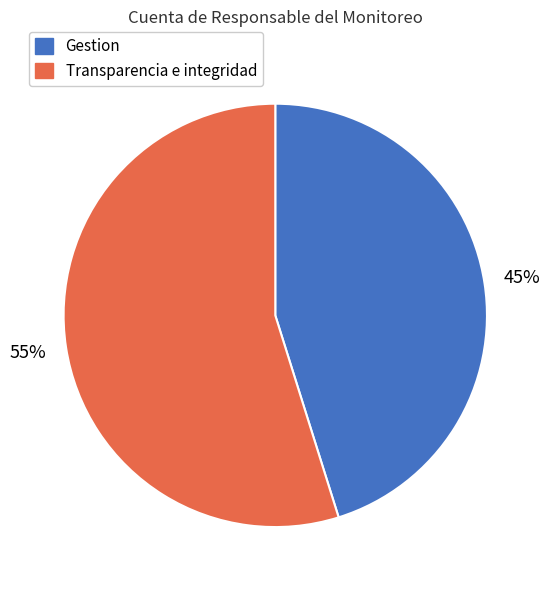

Which slice represents more than half of the pie?

Transparencia e integridad